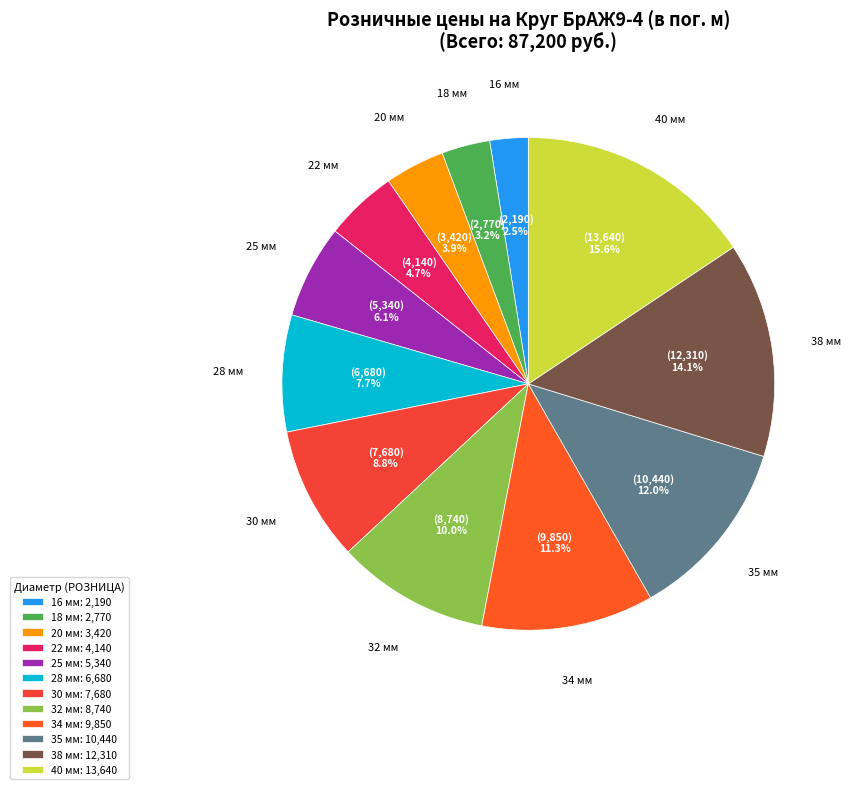

To the nearest percent, what is the difference between the 25 мм and 40 мм slice percentages?

10%